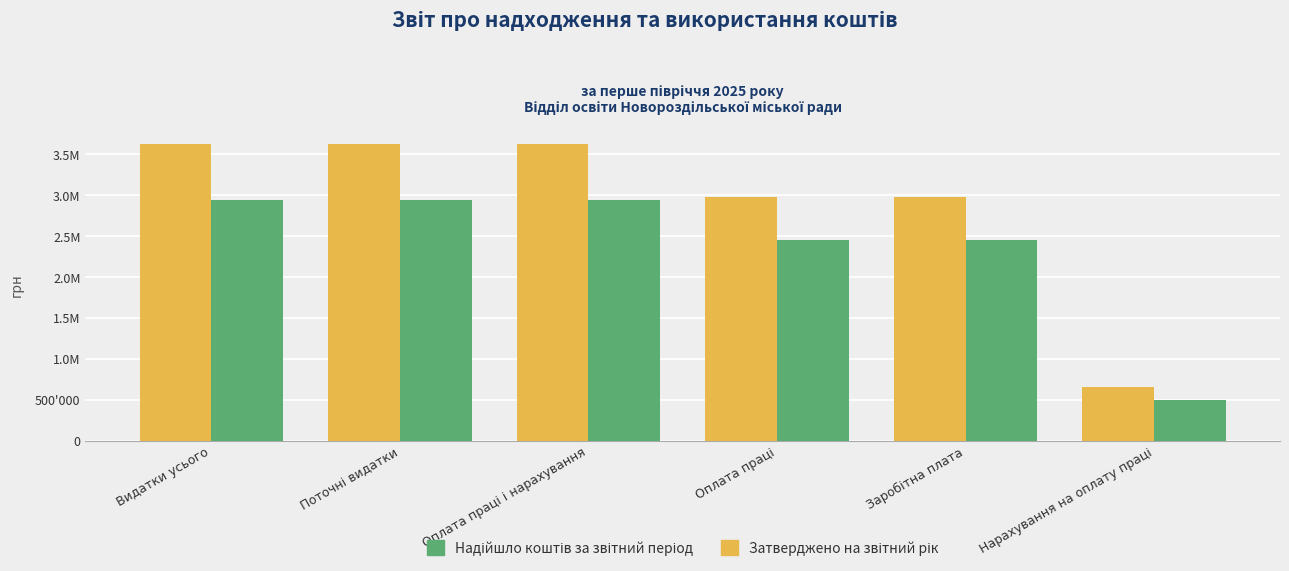

Rank the series at Оплата праці from highest to lowest value.

Затверджено на звітний рік, Надійшло коштів за звітний період